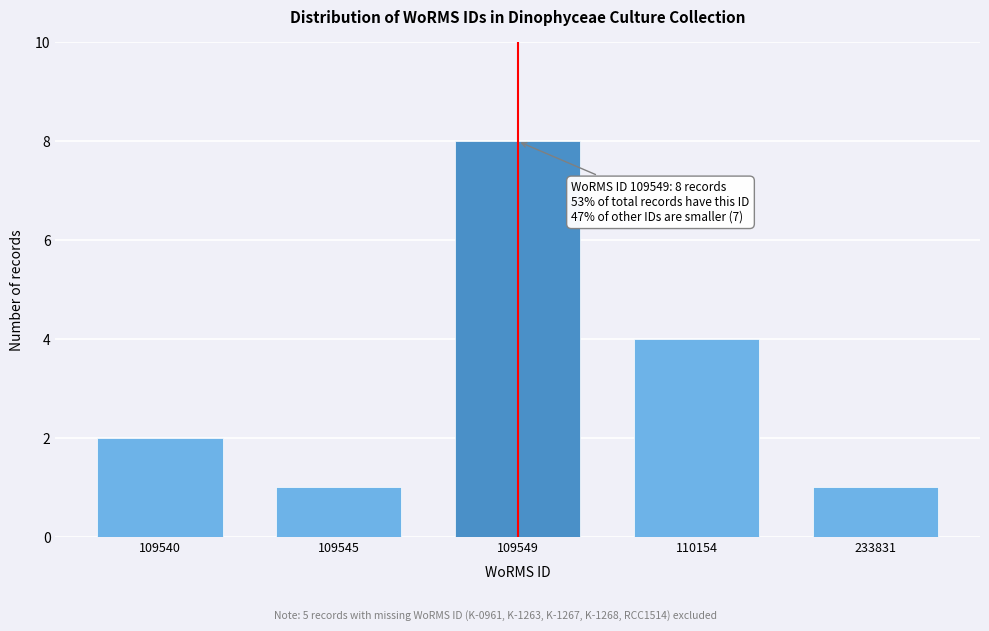

Reading right to left, transcribe all the data shown in this chart.

233831=1	110154=4	109549=8	109545=1	109540=2